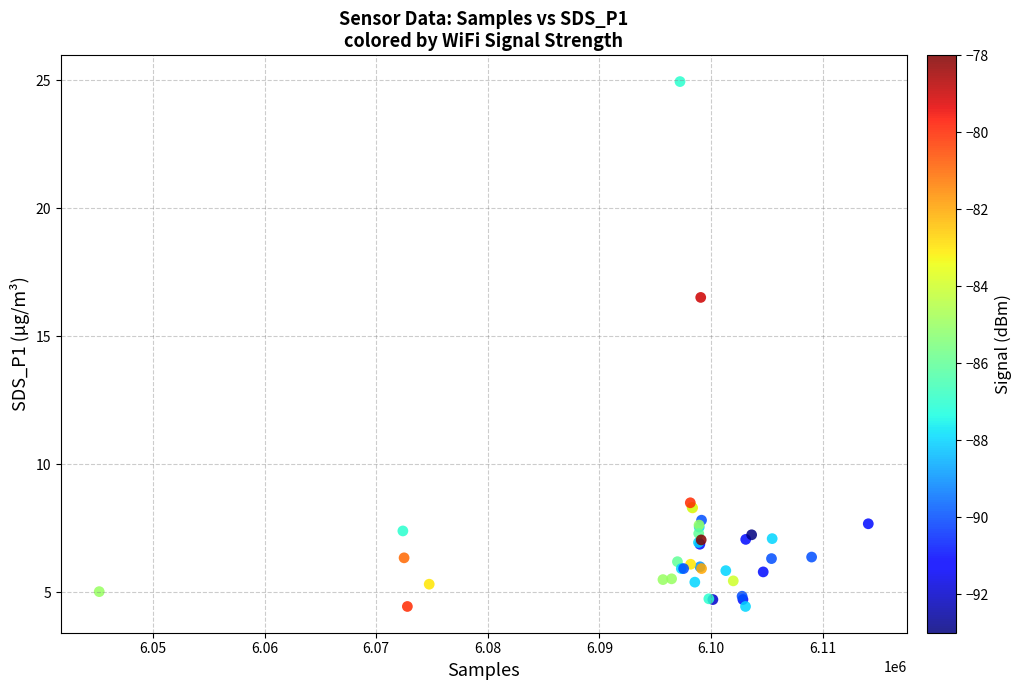

What Y value in the scatter plot is closest to 14?

16.5